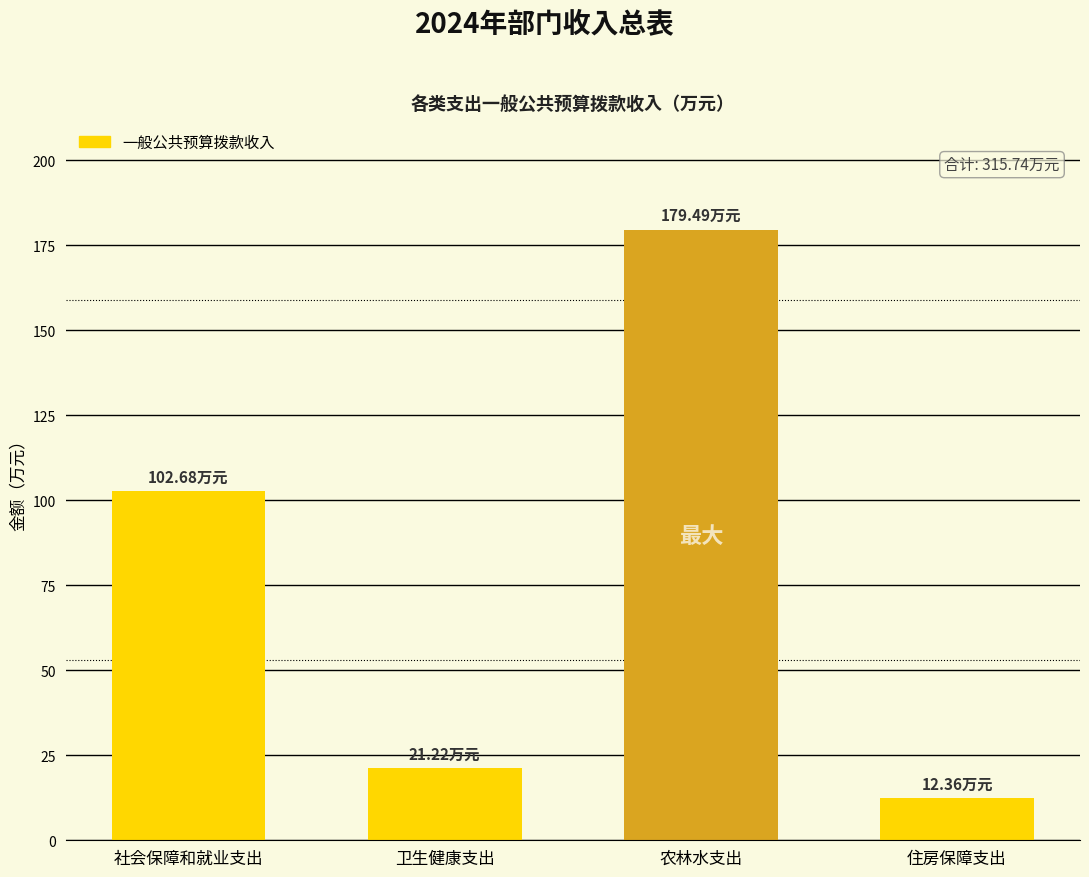

What position from the right is 社会保障和就业支出?

4